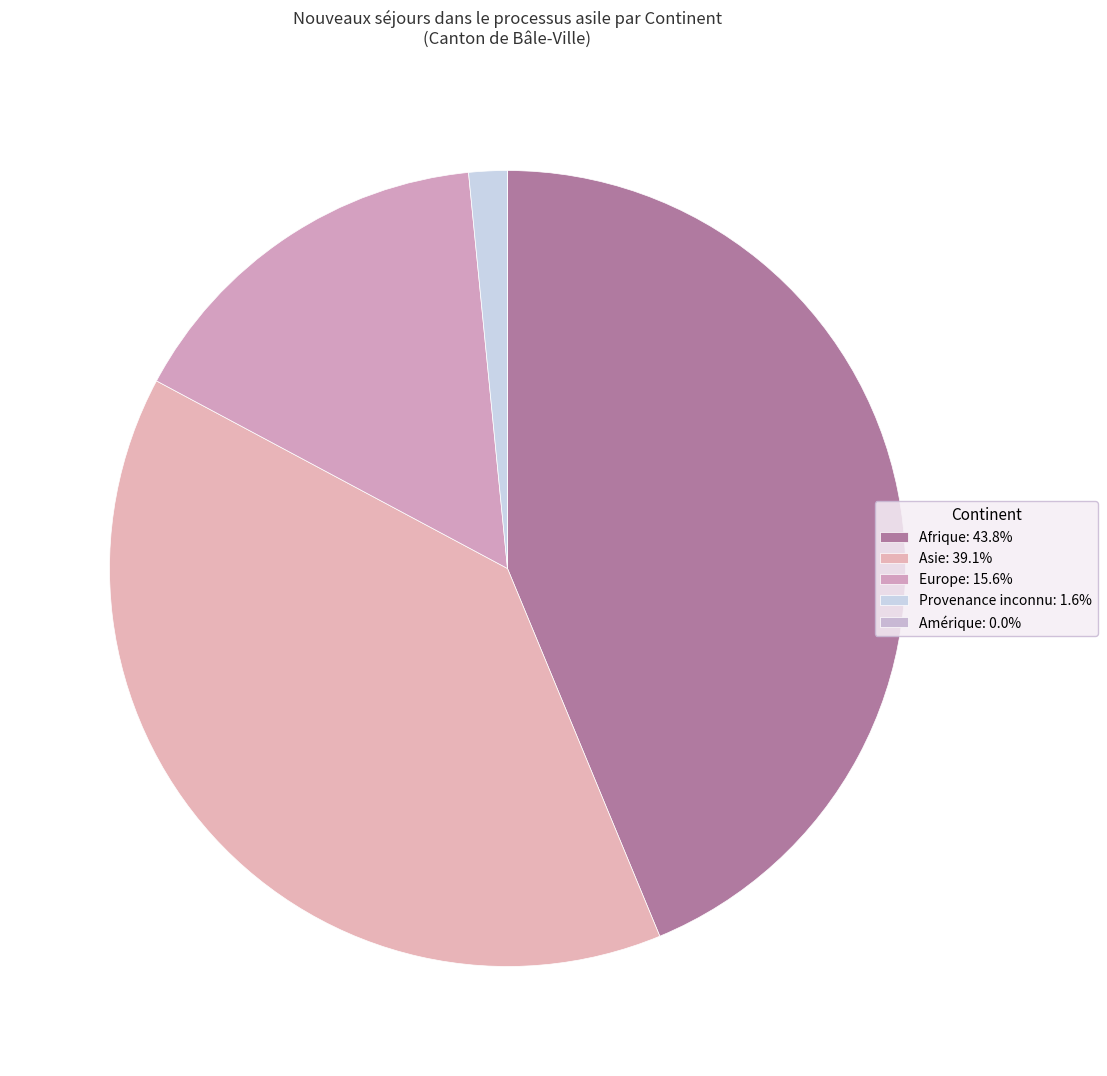

To the nearest percent, what portion does Afrique represent?

44%